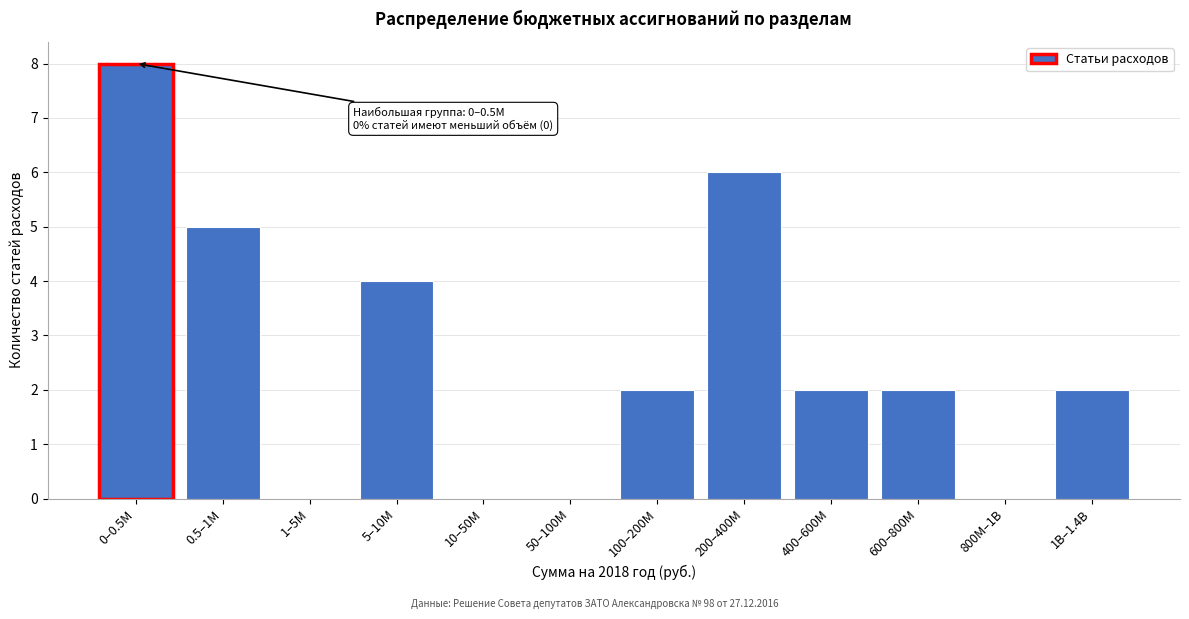

Reading left to right, extract all data points from this chart.

0–0.5M=8	0.5–1M=5	1–5M=0	5–10M=4	10–50M=0	50–100M=0	100–200M=2	200–400M=6	400–600M=2	600–800M=2	800M–1B=0	1B–1.4B=2